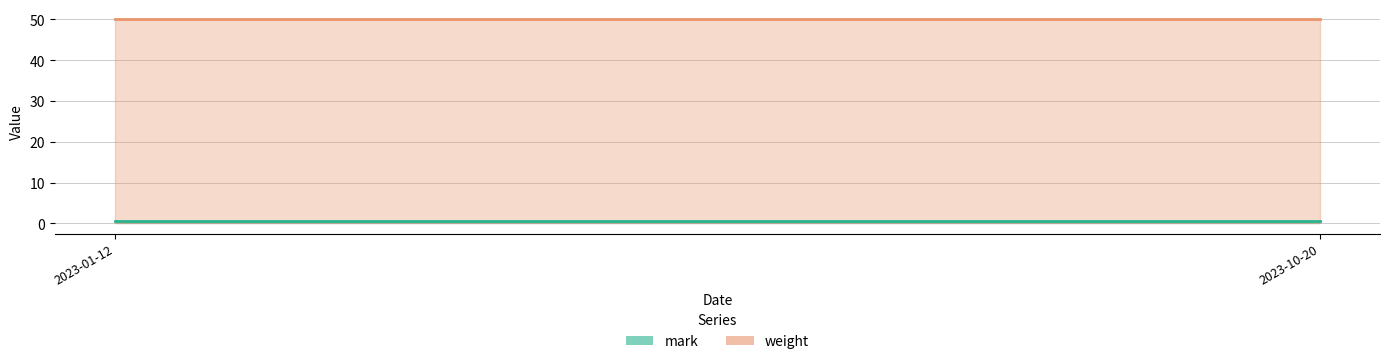

What are all the series names shown in the legend?

mark, weight